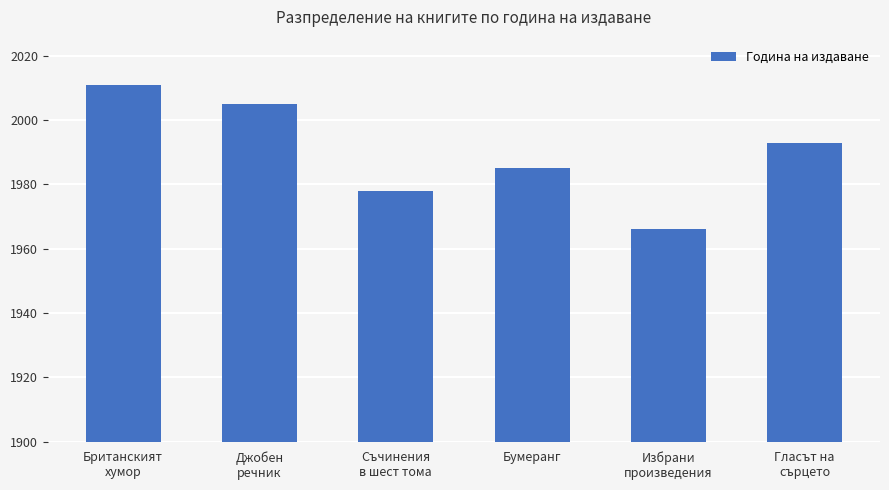

What position from the right is Бумеранг?

3